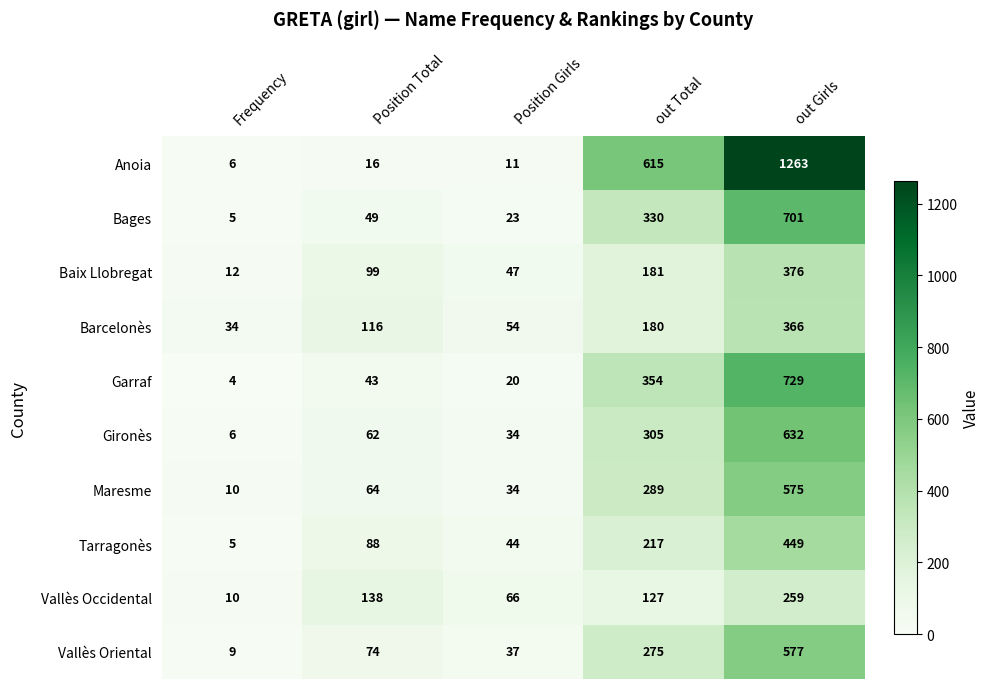

How many values in the Vallès Occidental series are below 127?

2